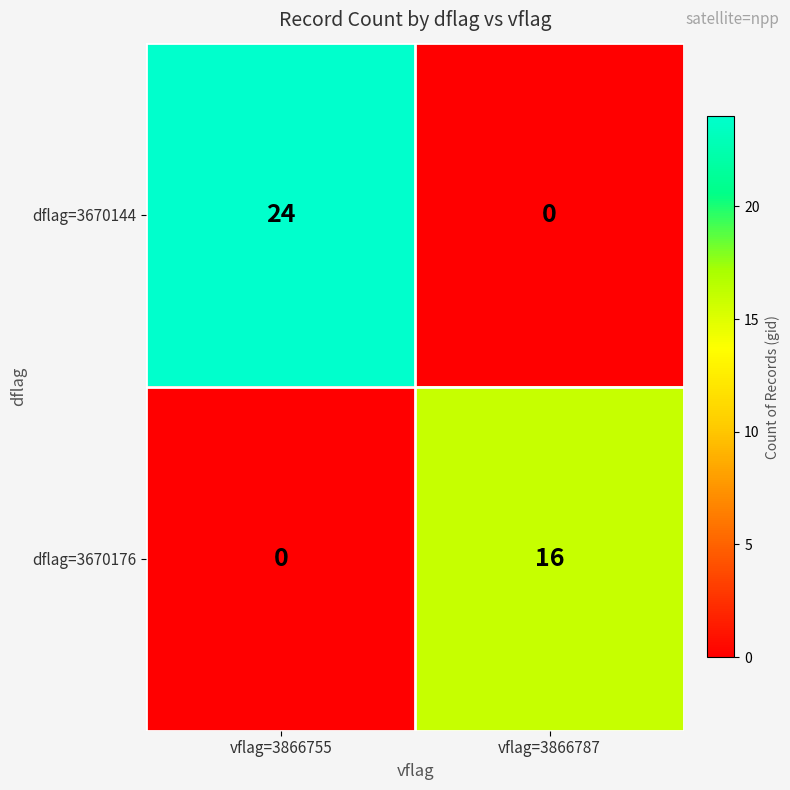

Is it true that dflag=3670144 equals 0 at vflag=3866787?

True